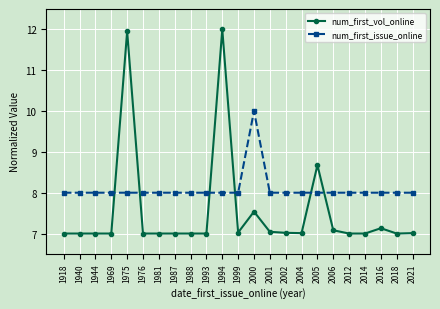

How many data points does each series have?

23